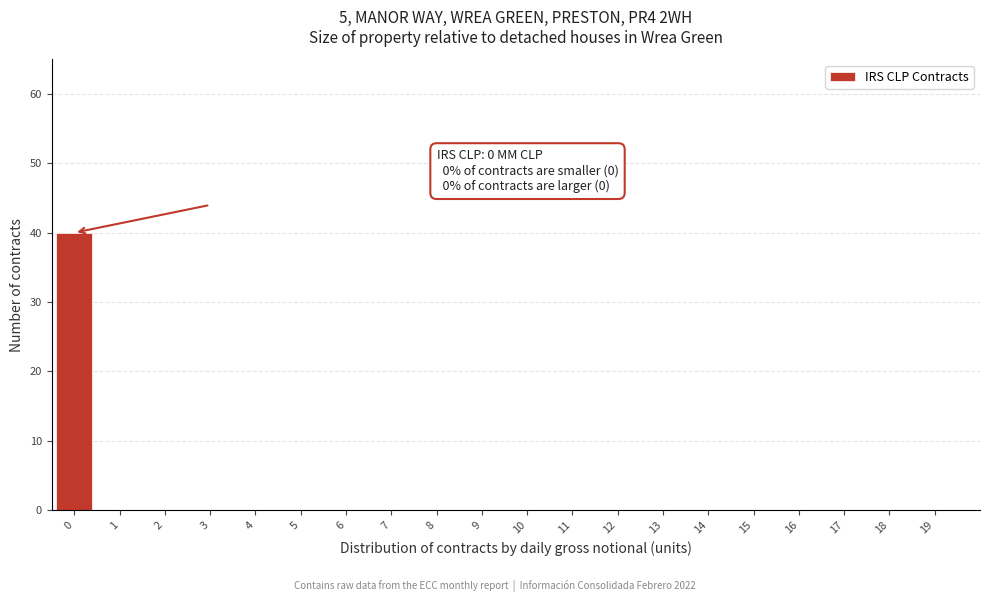

Reading left to right, transcribe all the data shown in this chart.

0=40	1=0	2=0	3=0	4=0	5=0	6=0	7=0	8=0	9=0	10=0	11=0	12=0	13=0	14=0	15=0	16=0	17=0	18=0	19=0